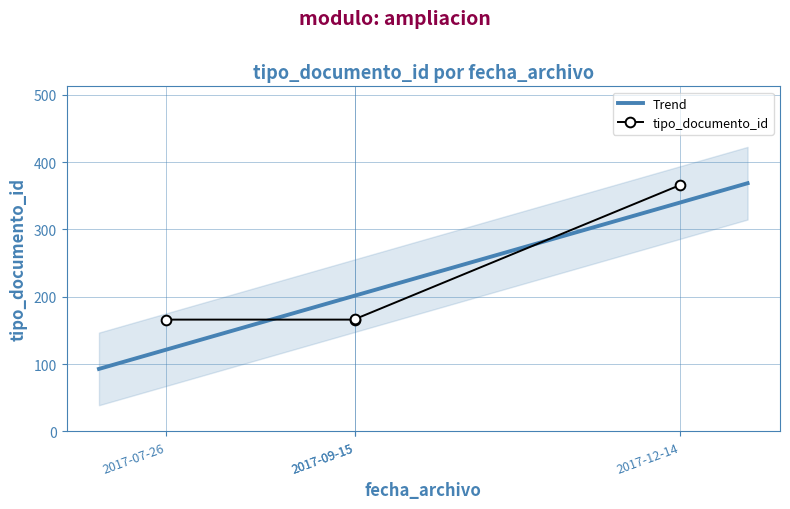

True or false: the data shows 61 at 2017-07-26.

False